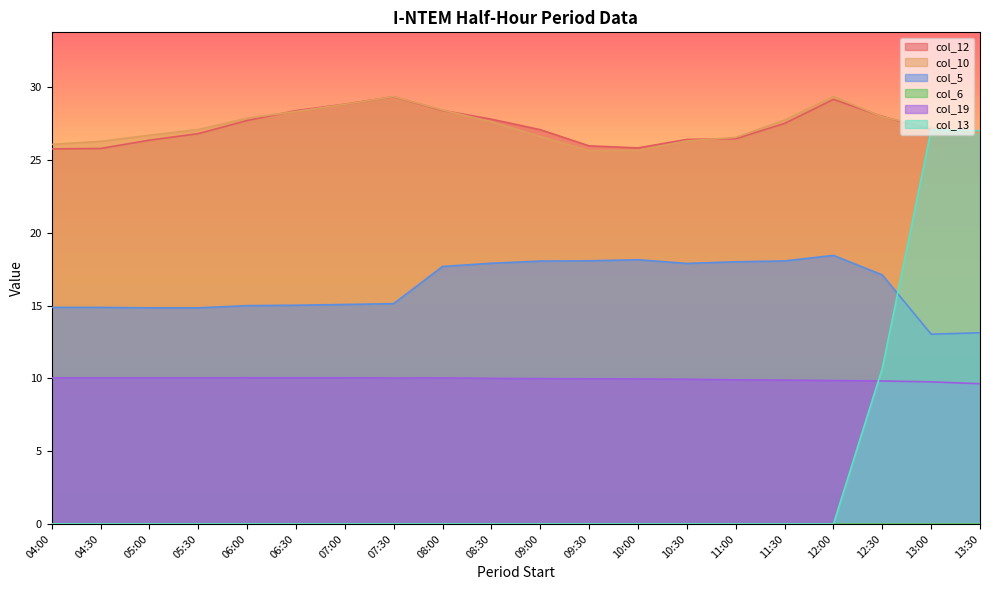

What position from the right is 04:30?

19